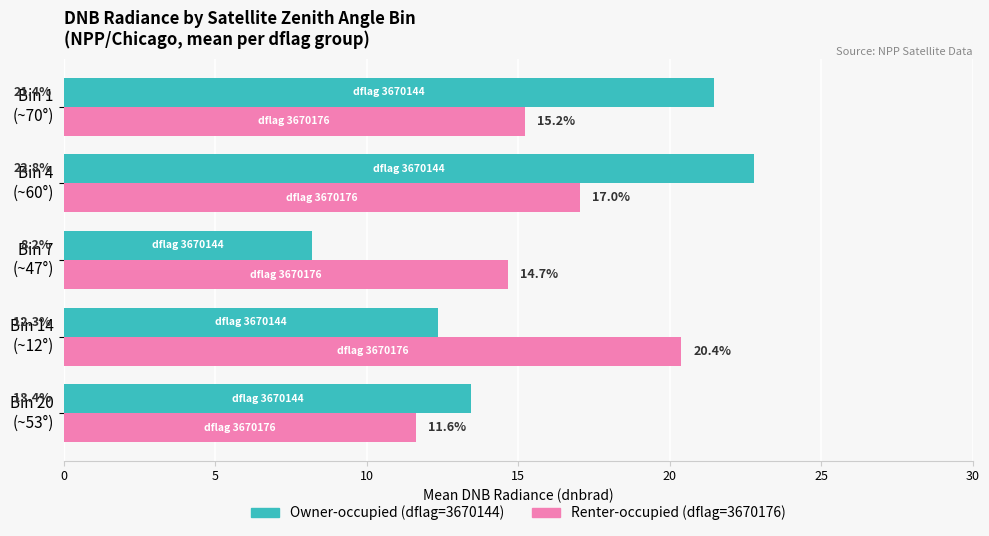

At which category does the chart reach its peak across all series?

Bin 4
(~60°)